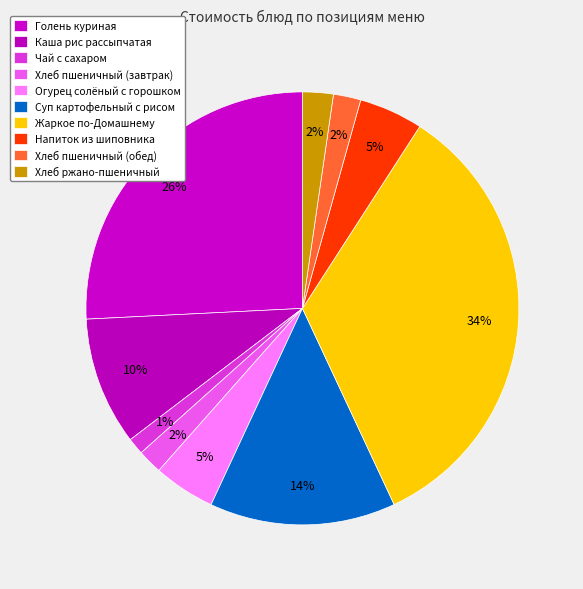

How many slices are in this pie chart?

10